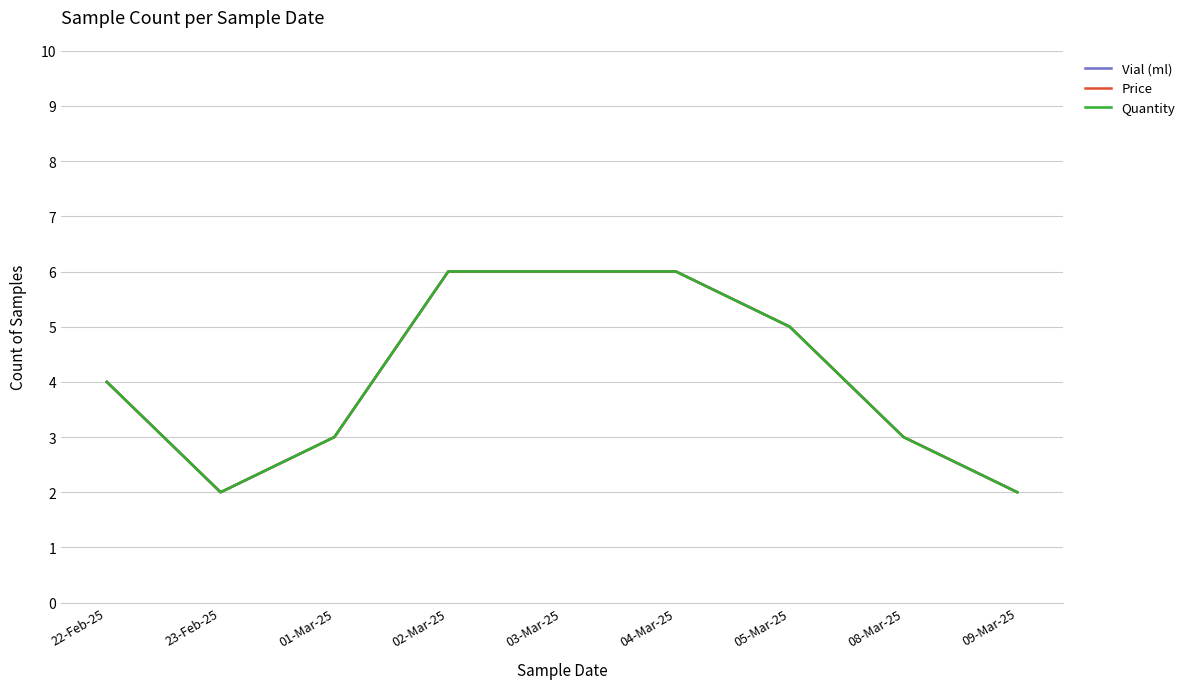

True or false: Quantity and Price intersect in this chart.

False